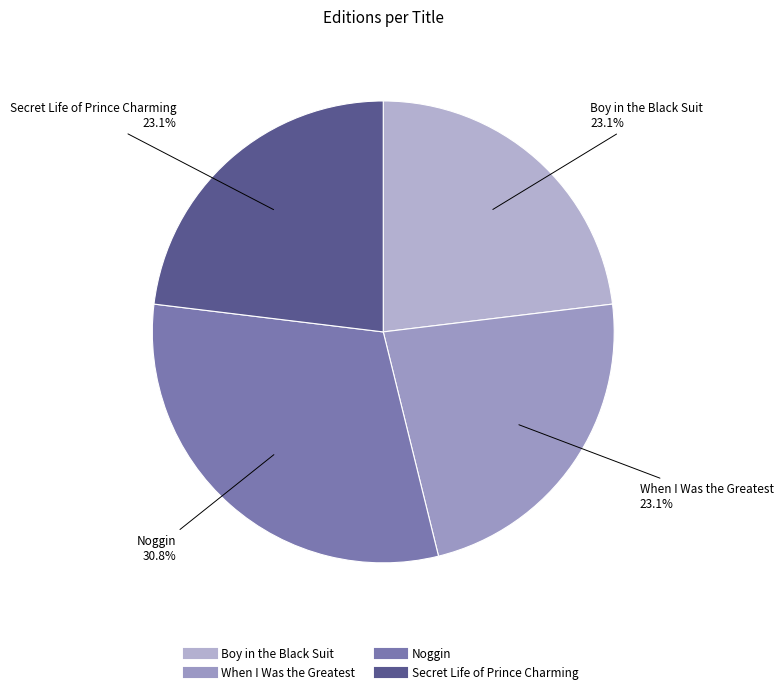

True or false: Secret Life of Prince Charming accounts for 10% of the total.

False